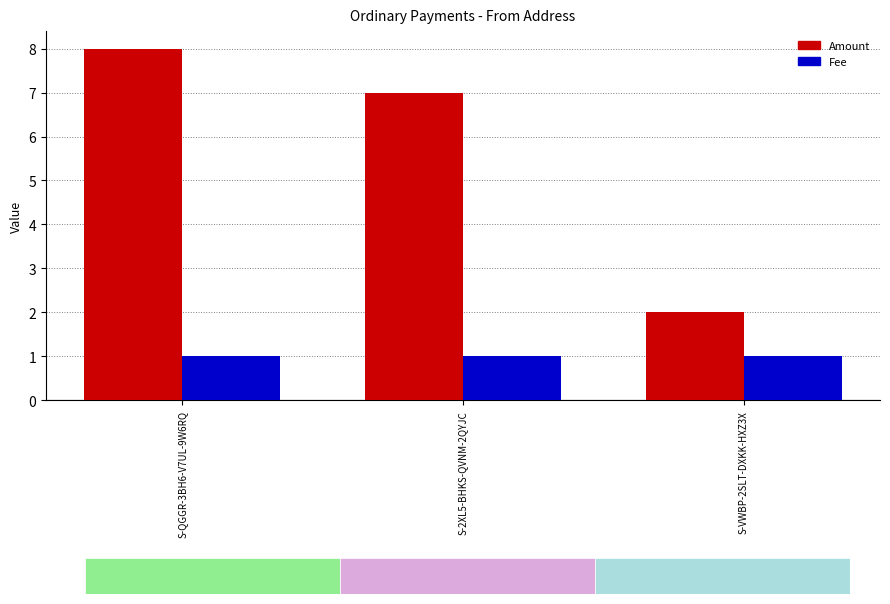

How many bars are there in each group?

2